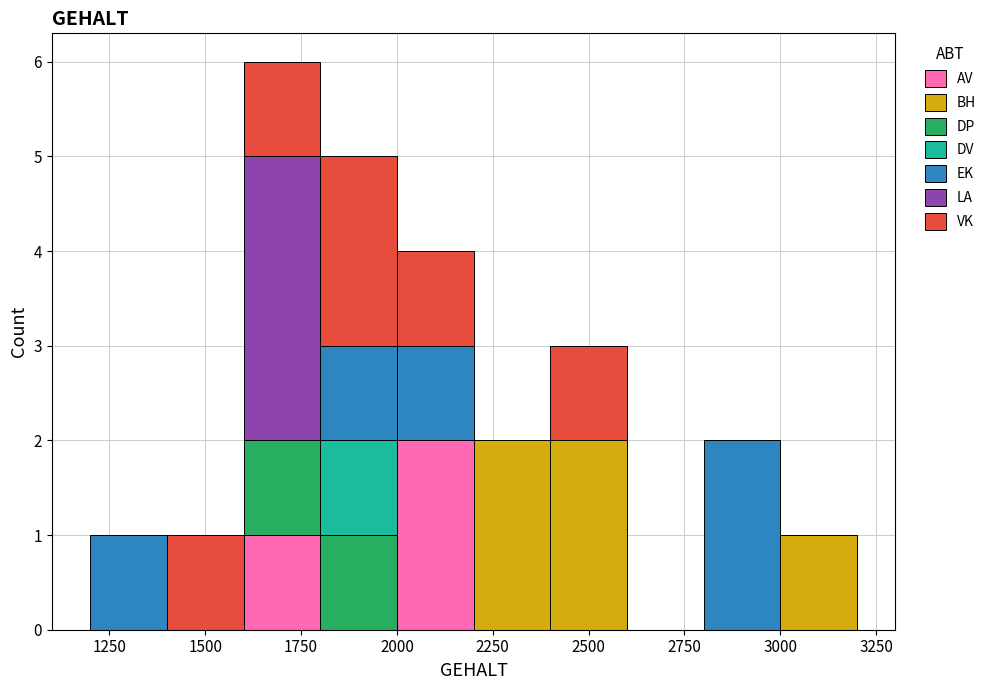

Reading left to right, list every stacked bar in this chart as the range it spans on the x-axis followed by its total height. The values are not printed on the chart, so give them approximately, as read against the axis.

1200 to 1400: 1
1400 to 1600: 1
1600 to 1800: 6
1800 to 2000: 5
2000 to 2200: 4
2200 to 2400: 2
2400 to 2600: 3
2600 to 2800: 0
2800 to 3000: 2
3000 to 3200: 1